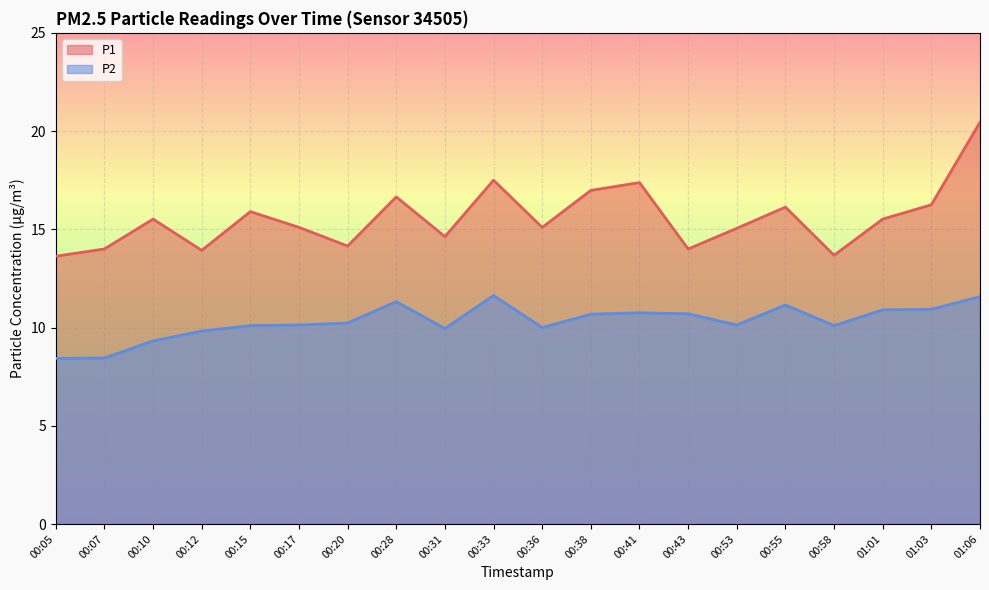

True or false: P1 and P2 intersect in this chart.

False